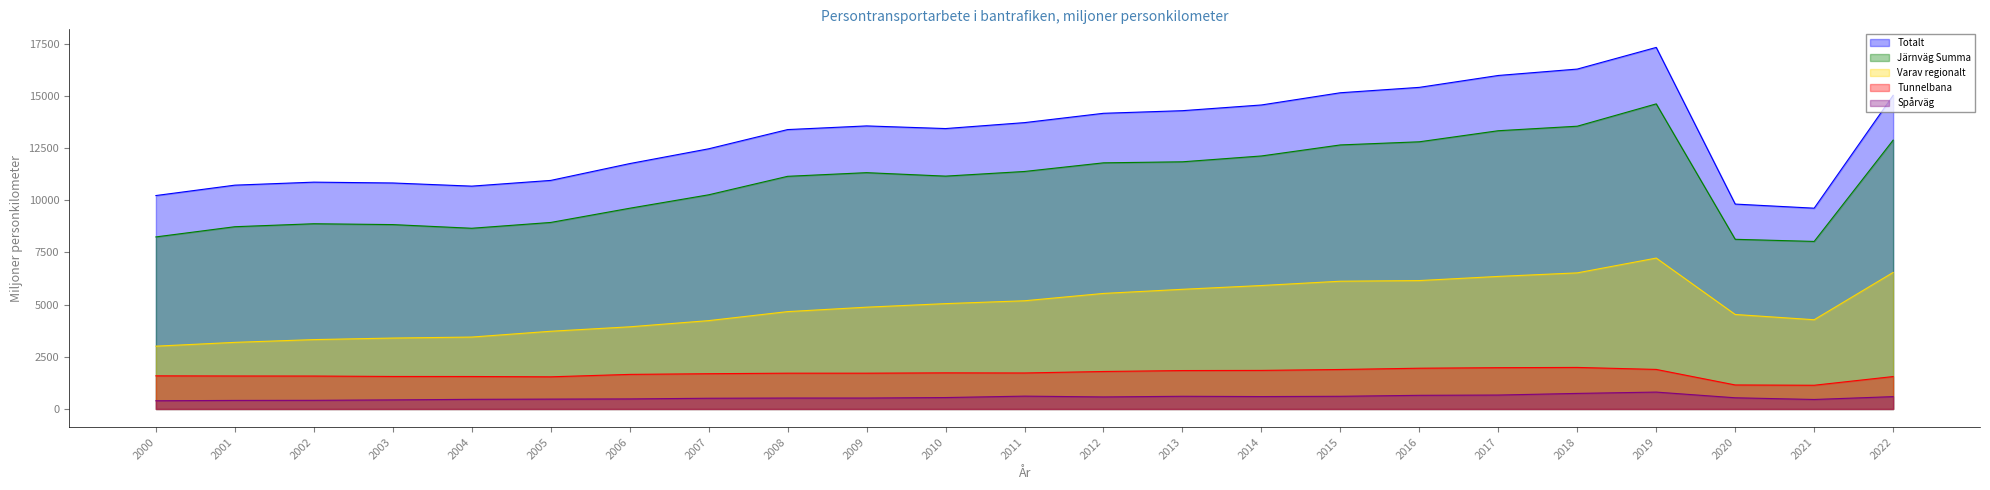

At which label does Varav regionalt reach its peak?

2019